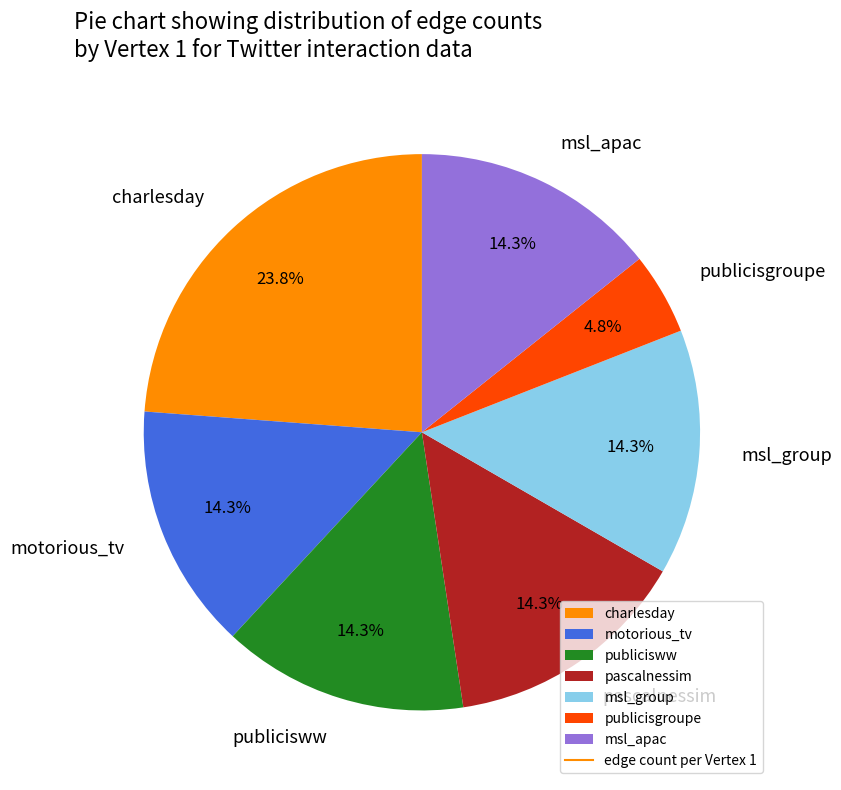

What percentage is the msl_apac slice, to the nearest percent?

14%